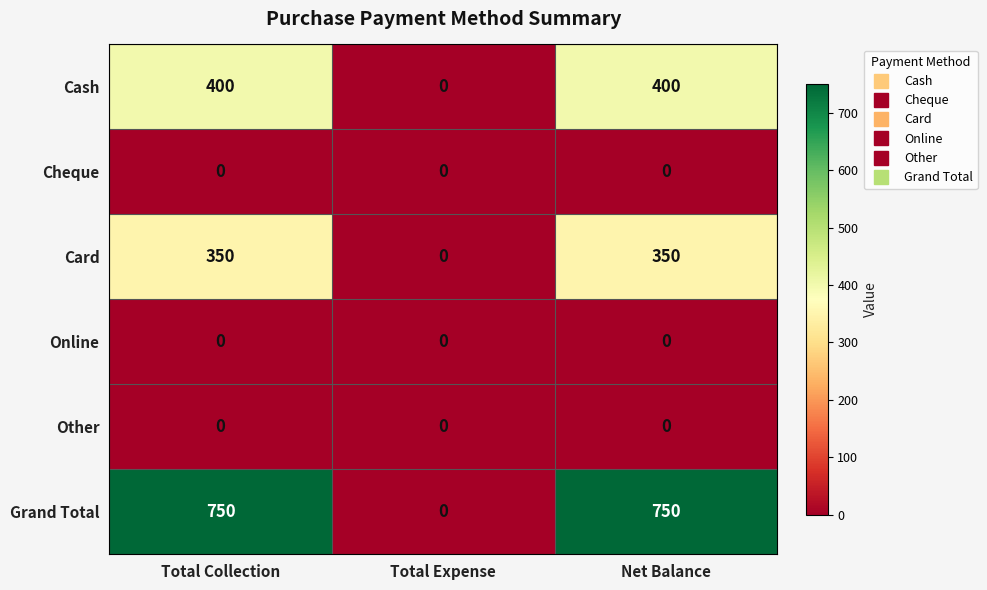

Which series changed the most between Total Collection and Total Expense?

Grand Total